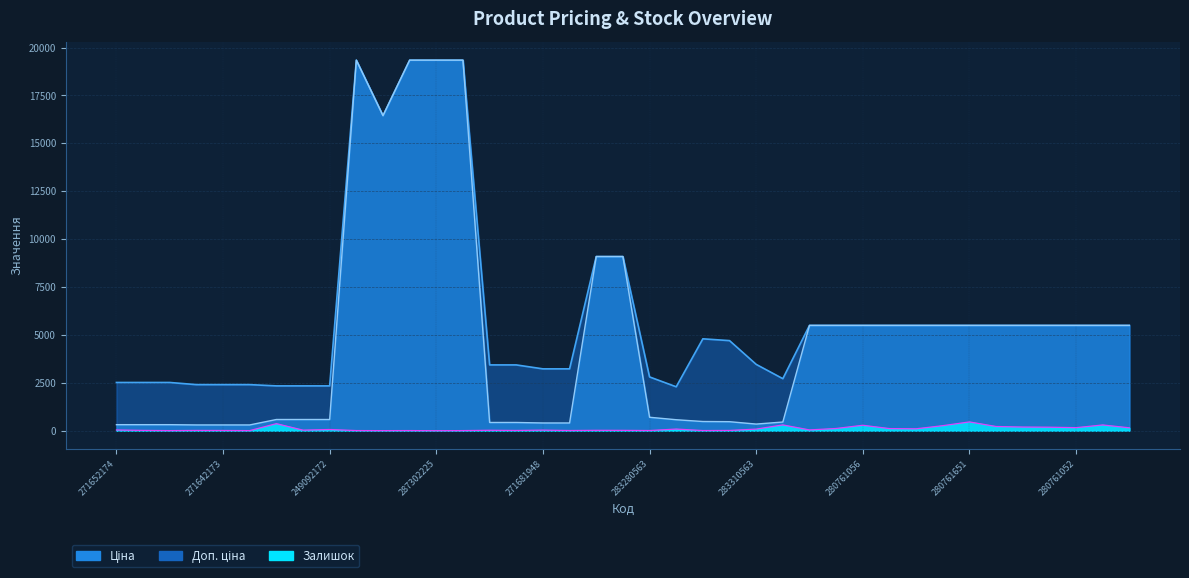

What position from the right is 280761030?

2